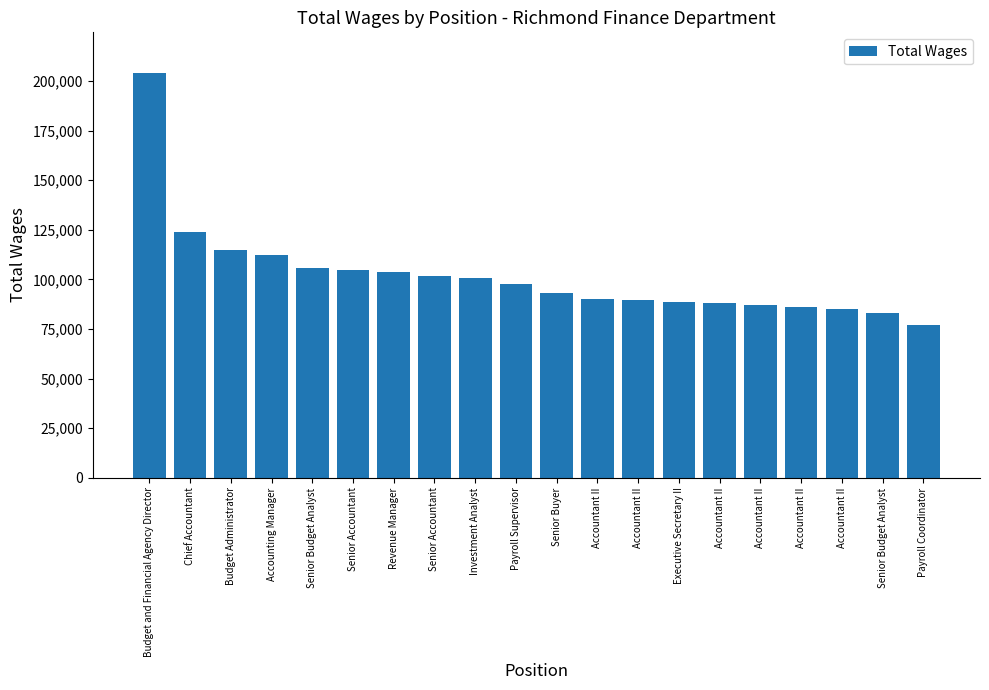

Are the bars horizontal?

No